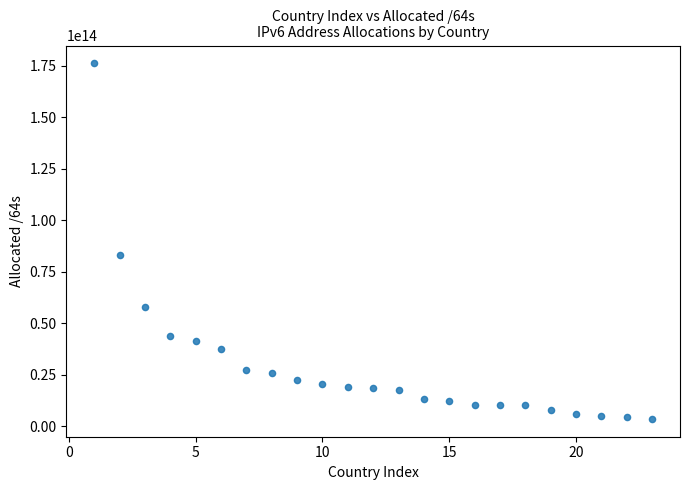

What is the range of X values (max minus min)?

22